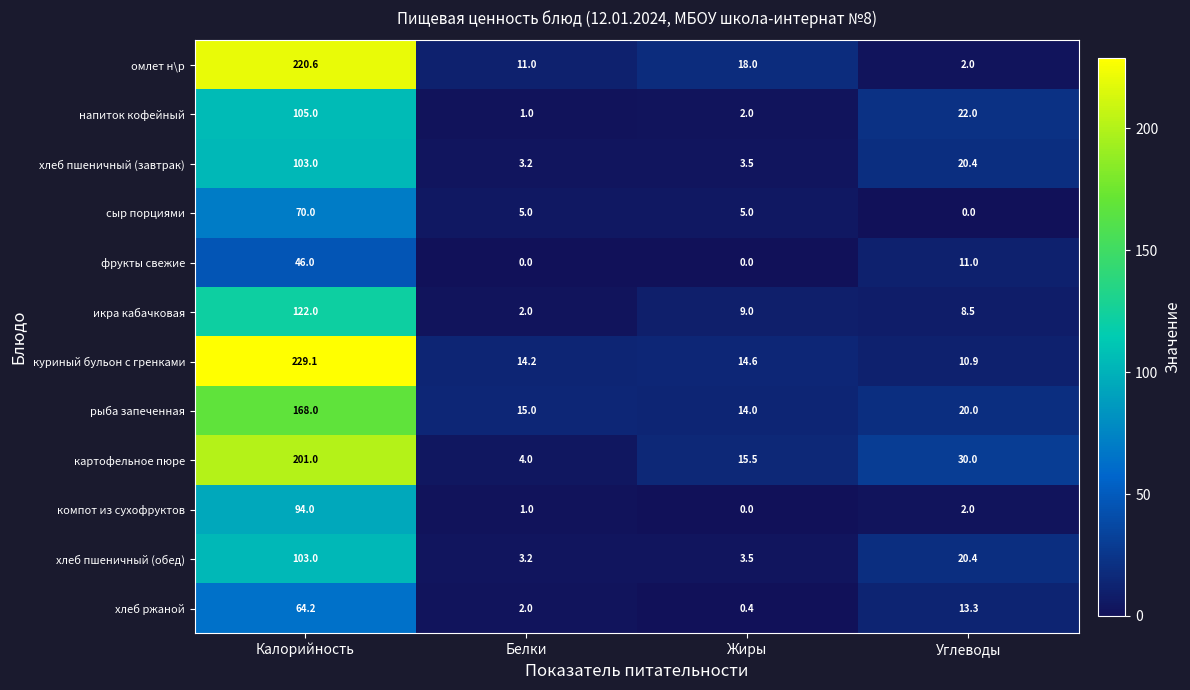

Between Белки and Углеводы, which series saw the biggest shift?

картофельное пюре